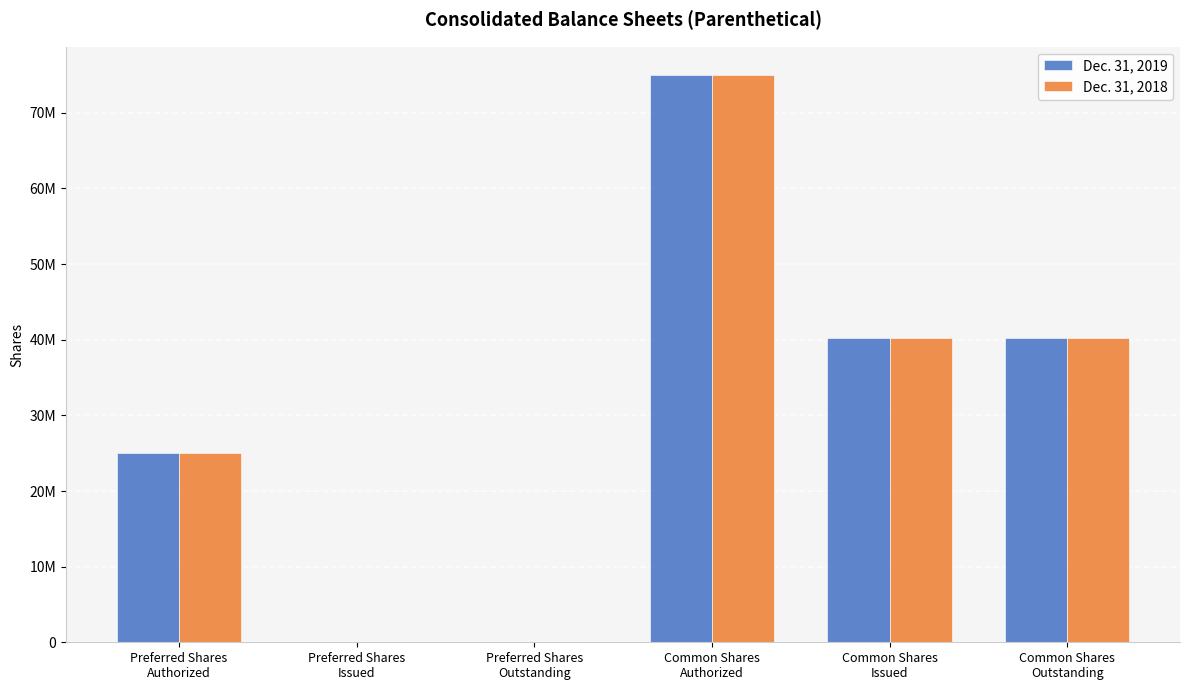

Which series changed the most between Preferred Shares
Authorized and Preferred Shares
Outstanding?

Dec. 31, 2019